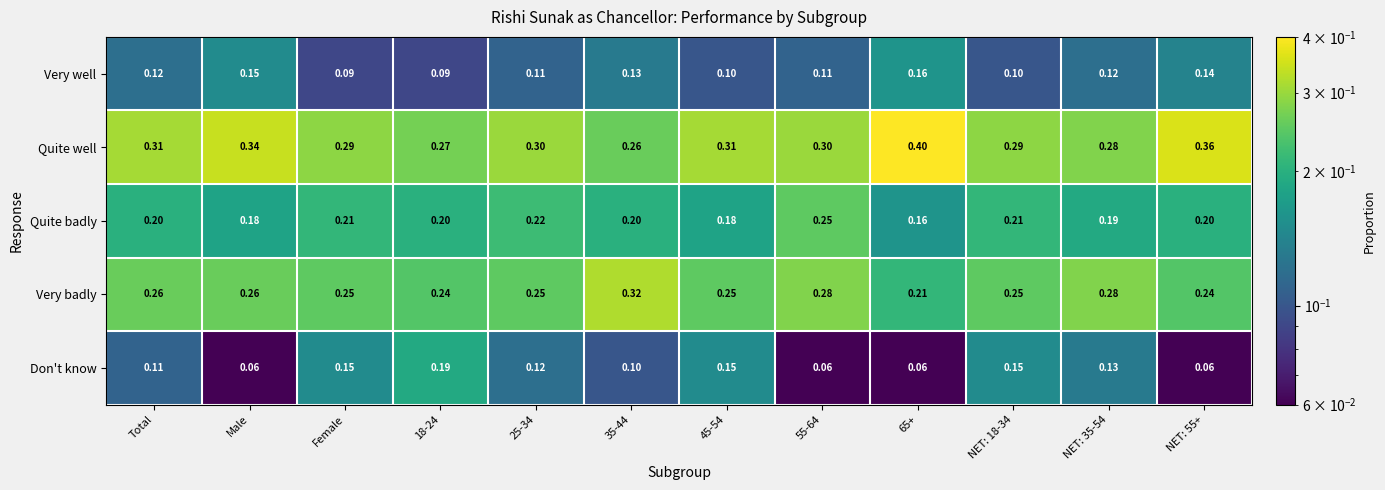

What is the spread (max minus min) of values at NET: 18-34?

0.2